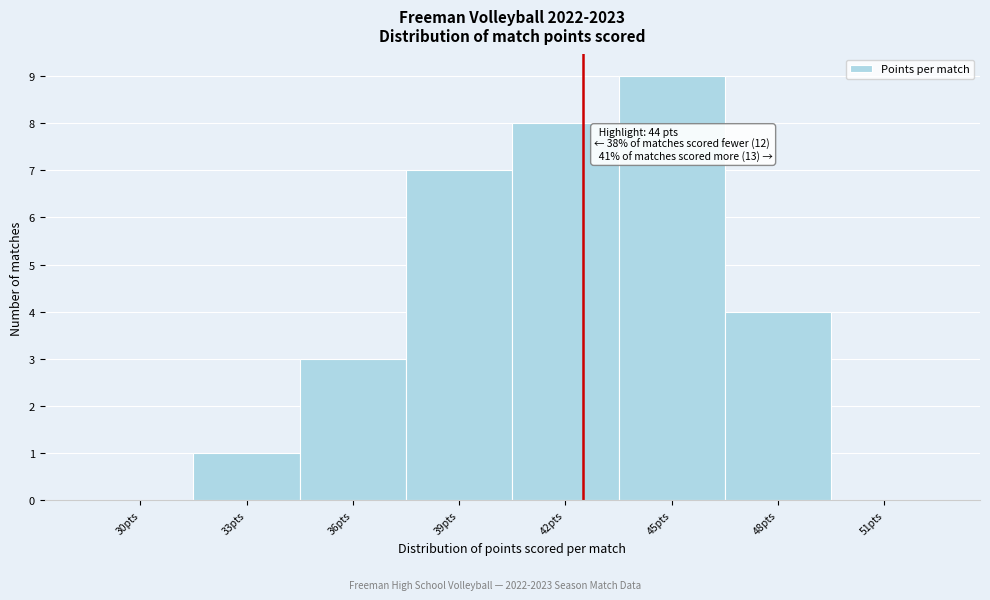

Reading right to left, what are all the values shown in this chart?

51pts=0	48pts=4	45pts=9	42pts=8	39pts=7	36pts=3	33pts=1	30pts=0